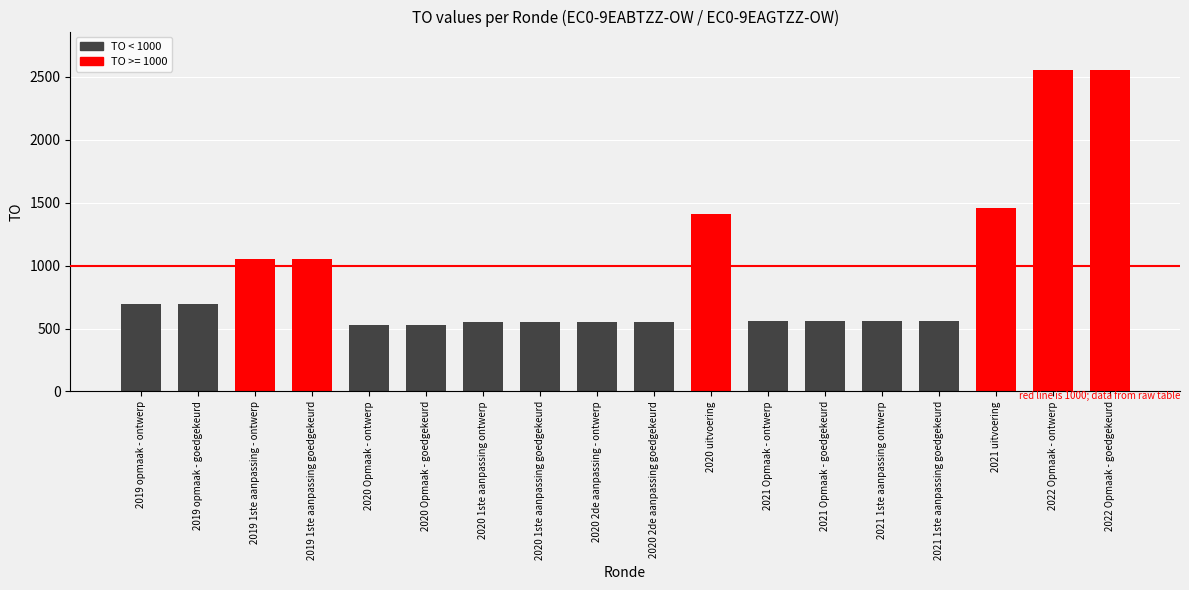

What is the label of the 3rd bar from the right?

2021 uitvoering